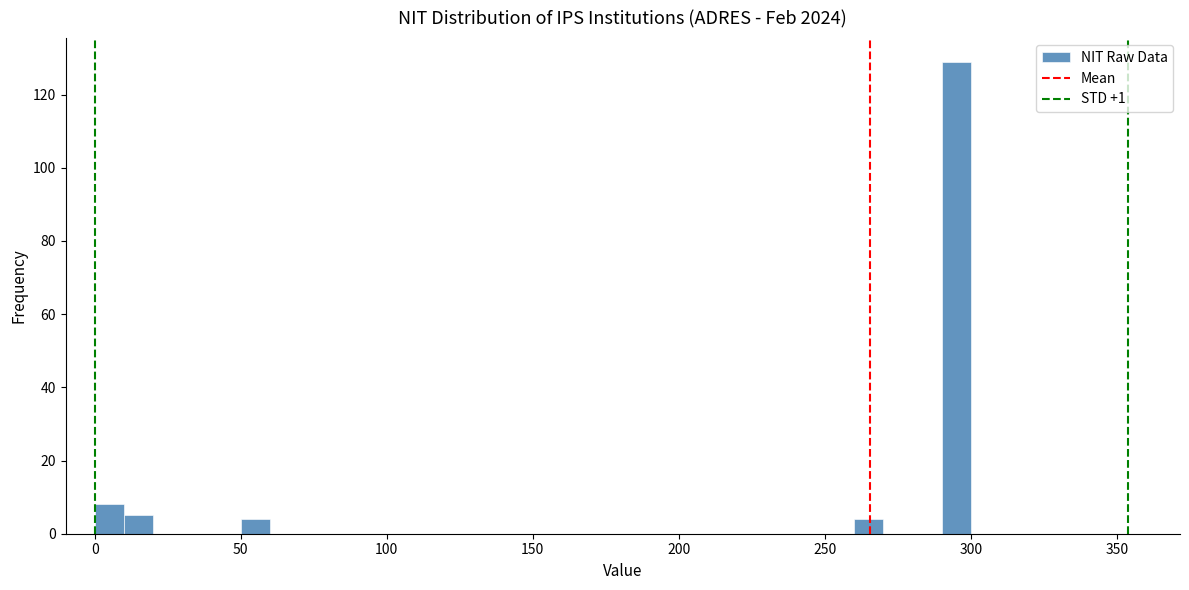

Around what value on the x-axis is the tallest bar? Give the approximate position of its centre, as read against the axis.

295